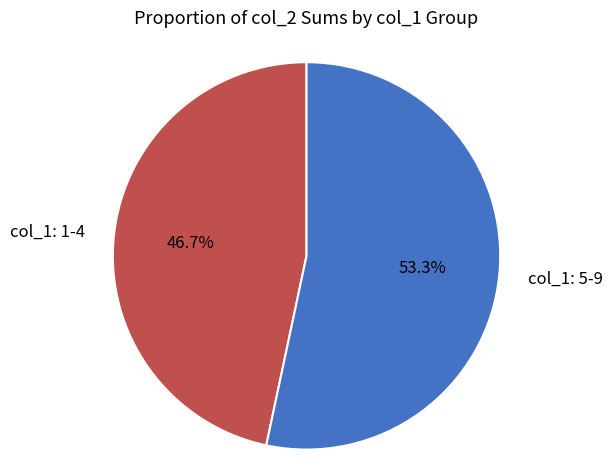

How many slices are in this pie chart?

2